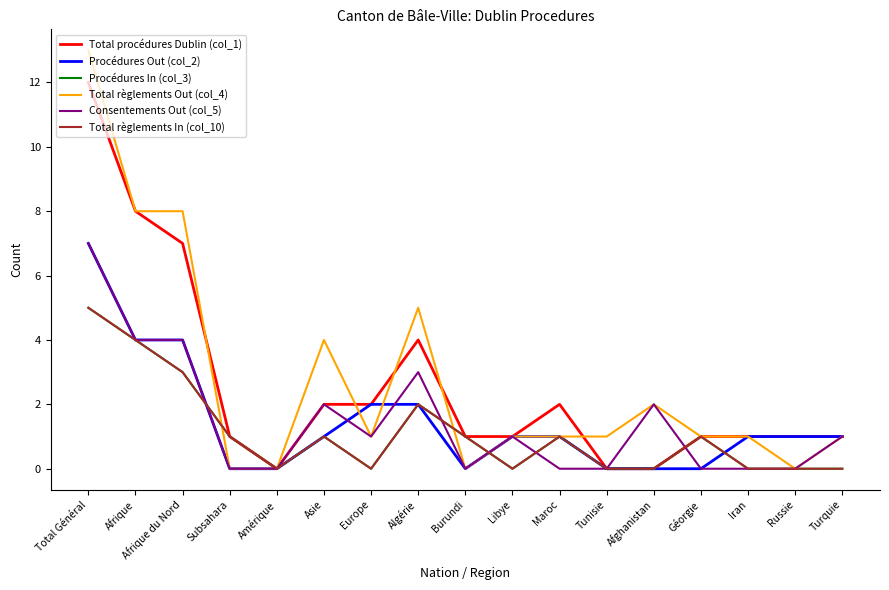

The Total règlements In (col_10) series shows 0 at Amérique. True or false?

True